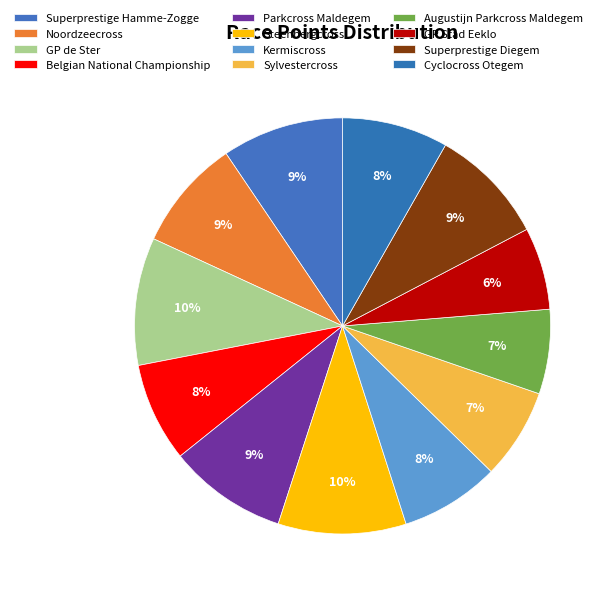

Between Sylvestercross and GP de Ster, which is larger?

GP de Ster